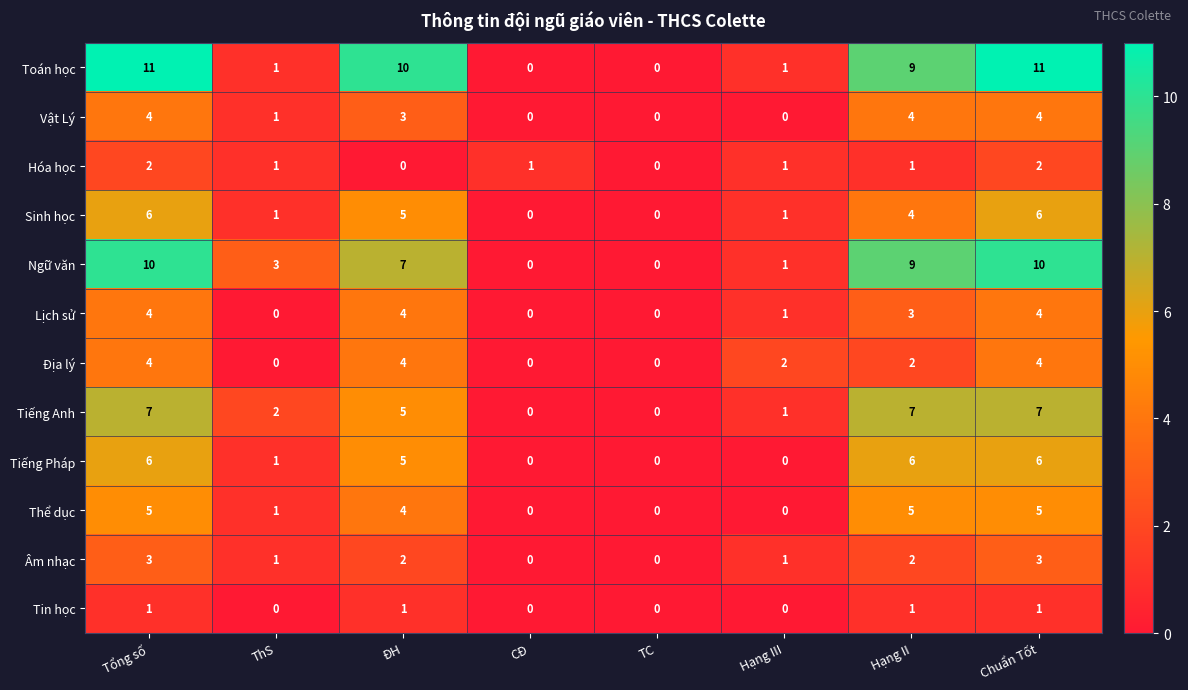

How many data points does each series have?

8